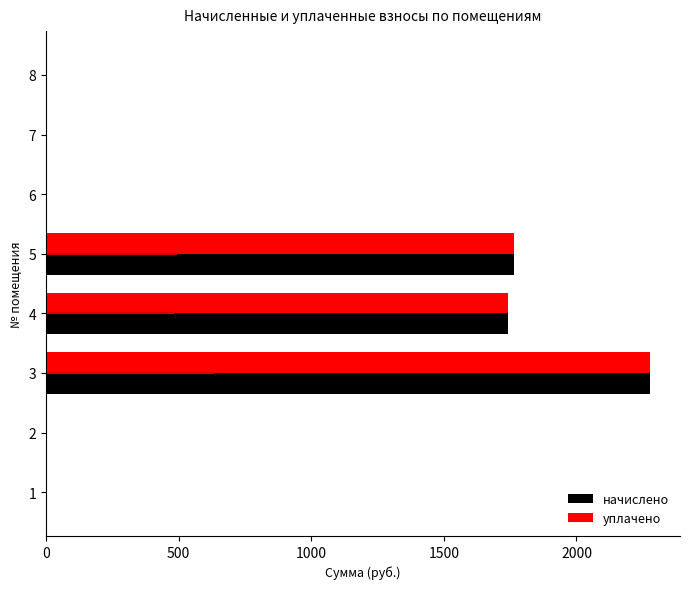

What is the label of the 7th bar from the left?

6